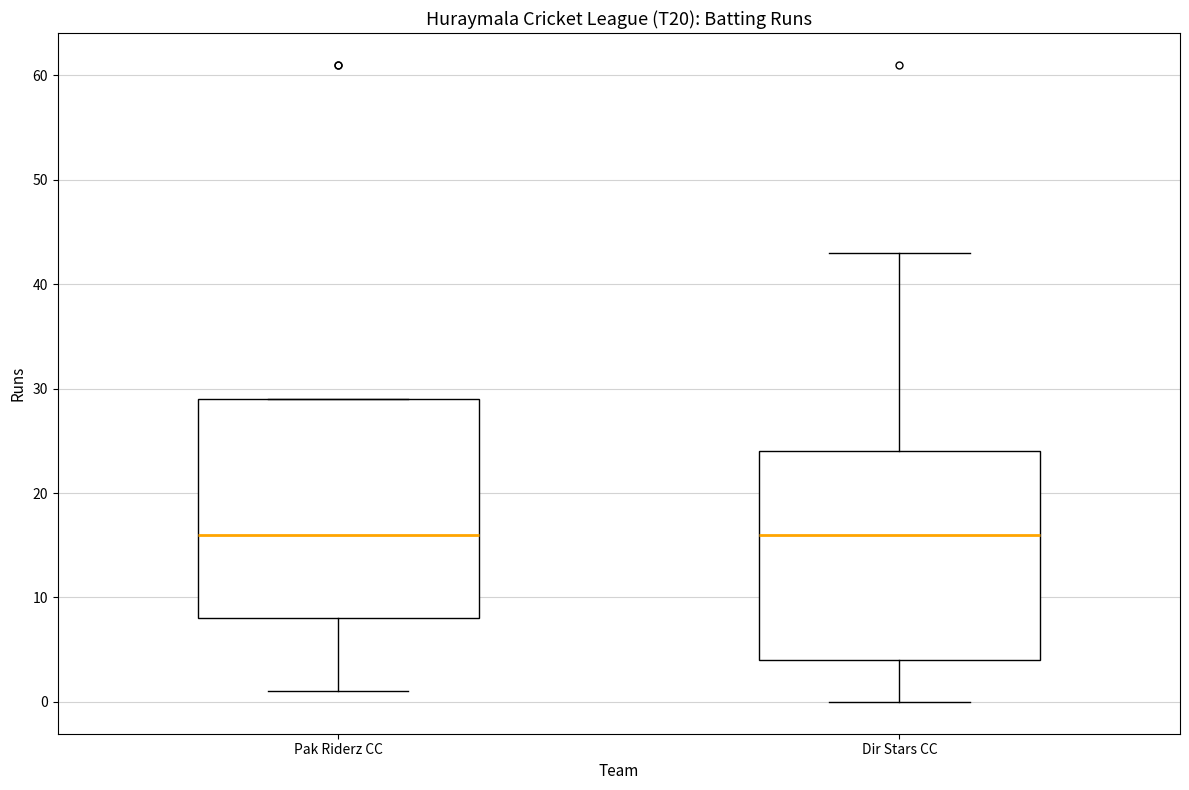

Reading left to right, transcribe this box plot: for each box, give where its median line is, the range the box spans, and where its two whiskers end, as read against the y-axis. The values are not printed on the chart, so give them approximately, as read against the axis.

Pak Riderz CC: median 16, box 8 to 29, whiskers 1 to 29
Dir Stars CC: median 16, box 4 to 24, whiskers 0 to 43